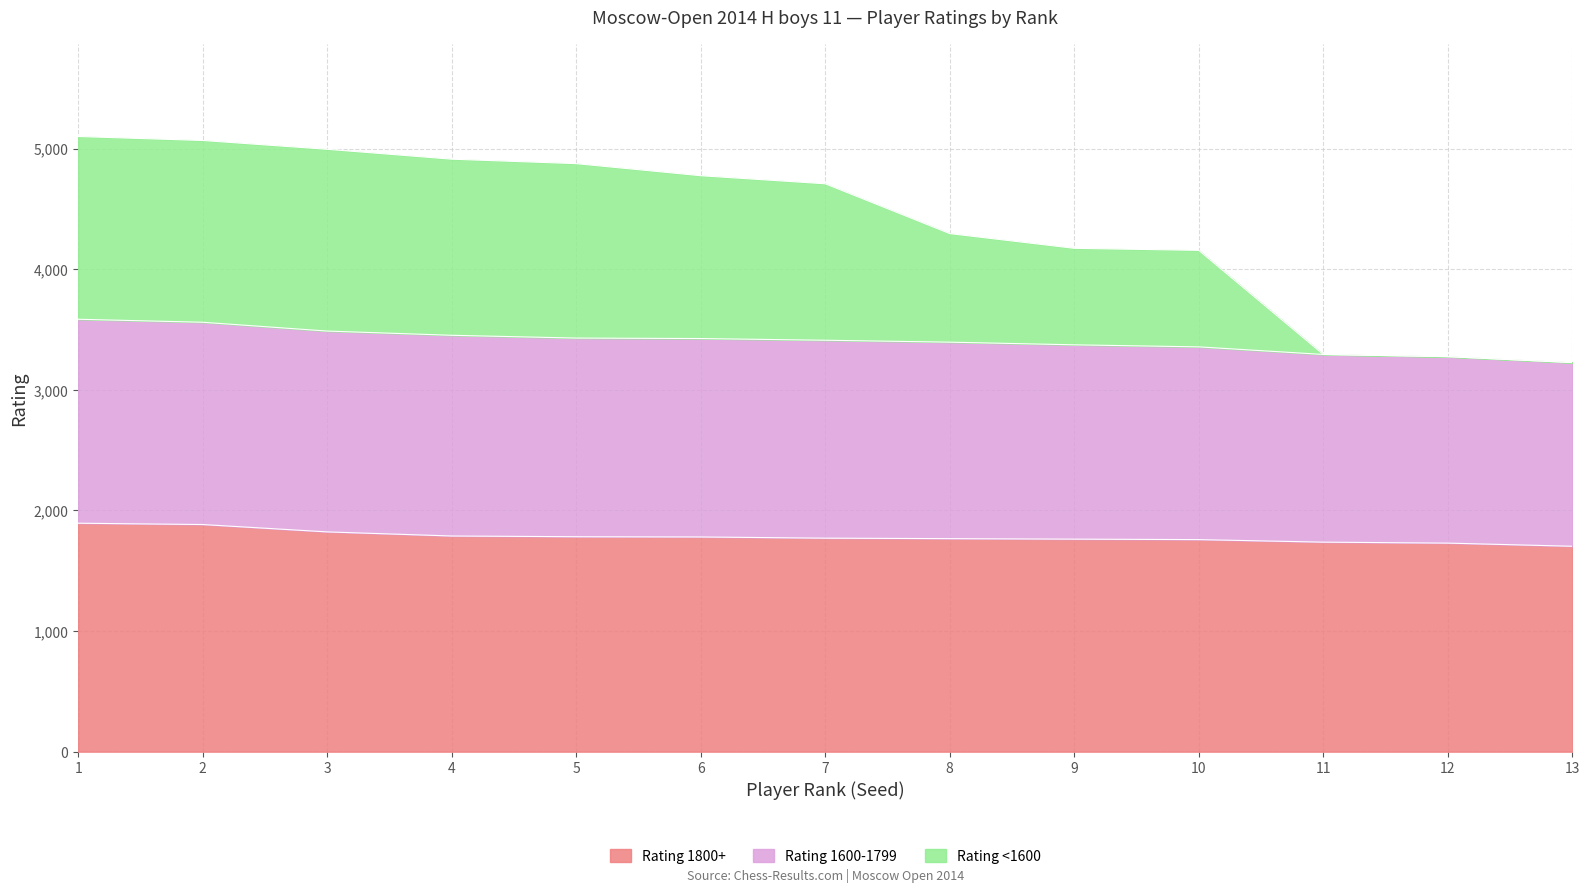

Is it true that Rating 1600-1799 equals 7804 at 3?

False